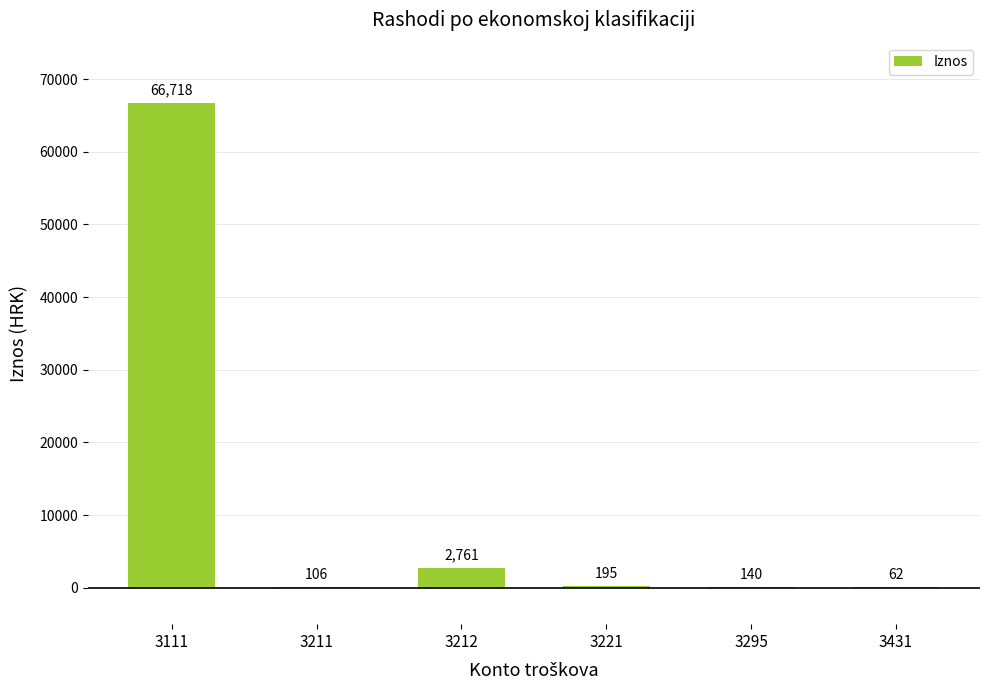

Where does the data first go above 195?

3111